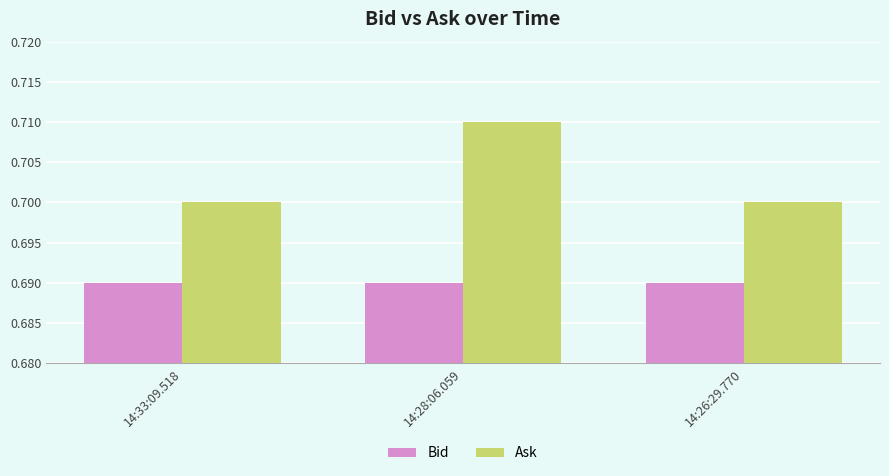

What are all the series names shown in the legend?

Bid, Ask